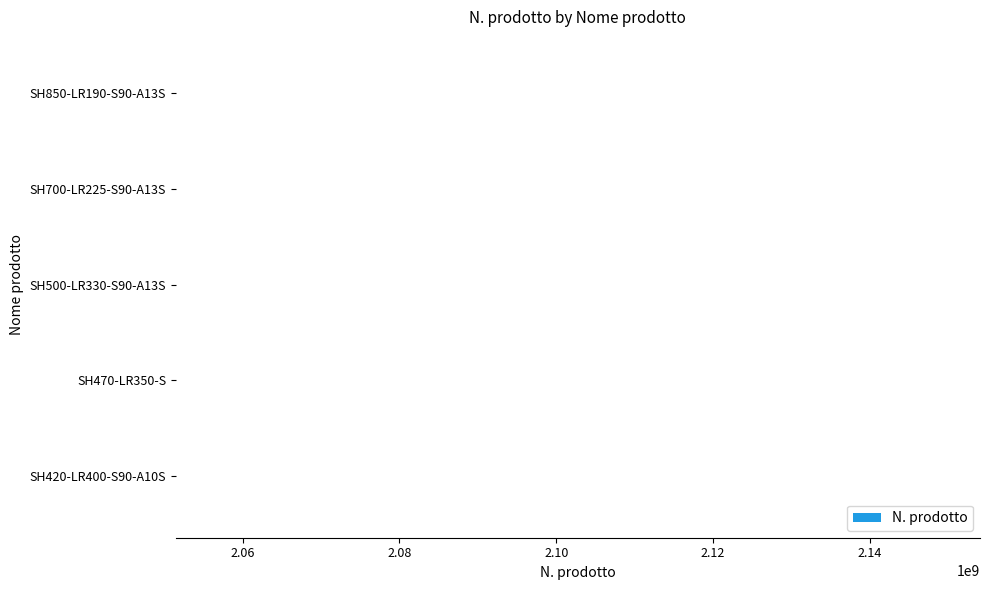

Approximately how many times larger is the value at SH500-LR330-S90-A13S compared to SH470-LR350-S?

1.0